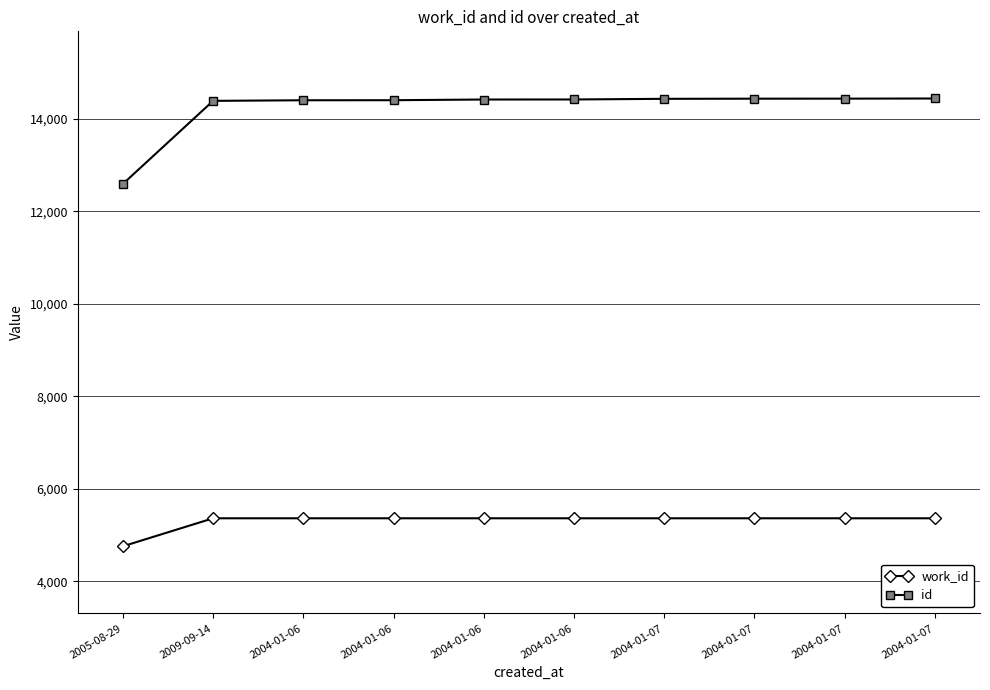

How many data points in work_id are less than 5366?

1